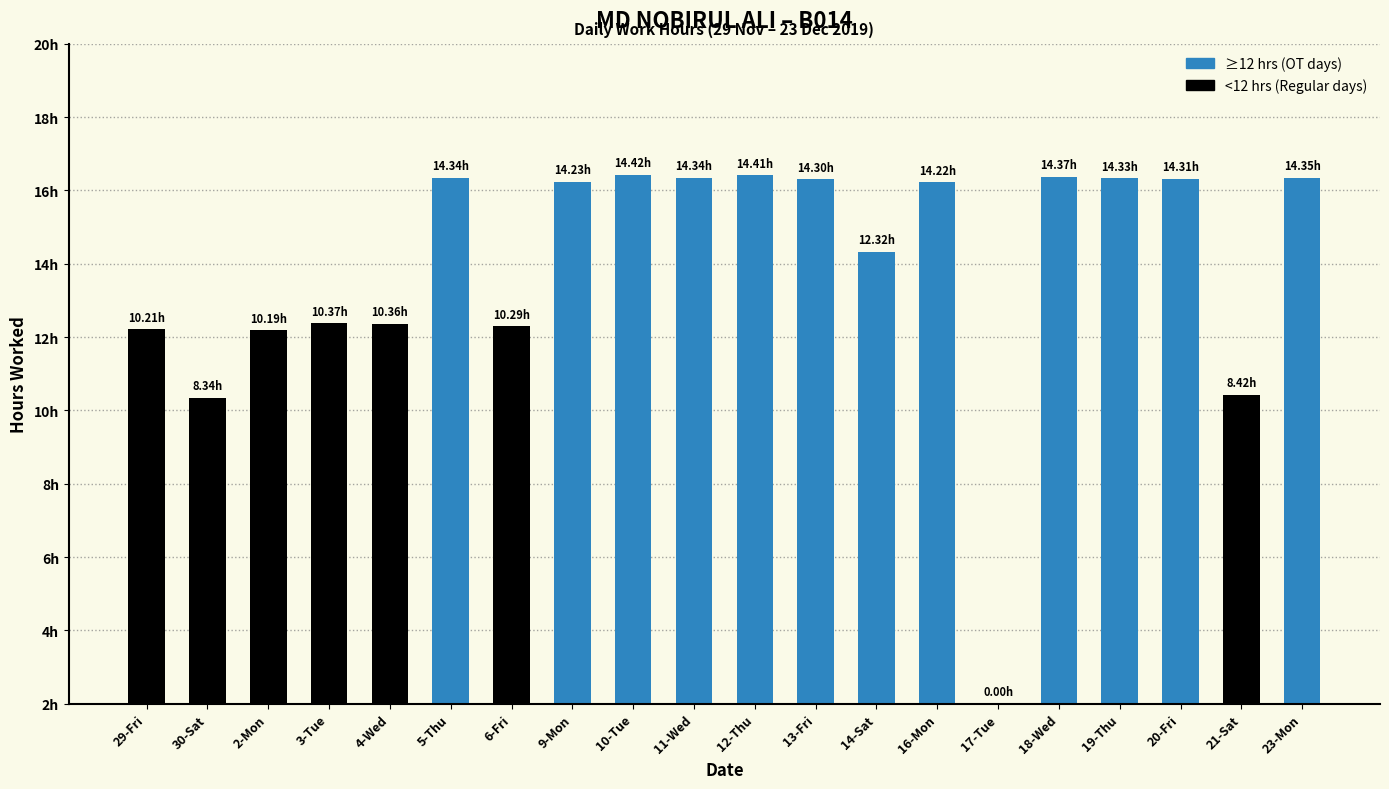

What is the ratio of the value at 13-Fri to the value at 4-Wed?

1.4